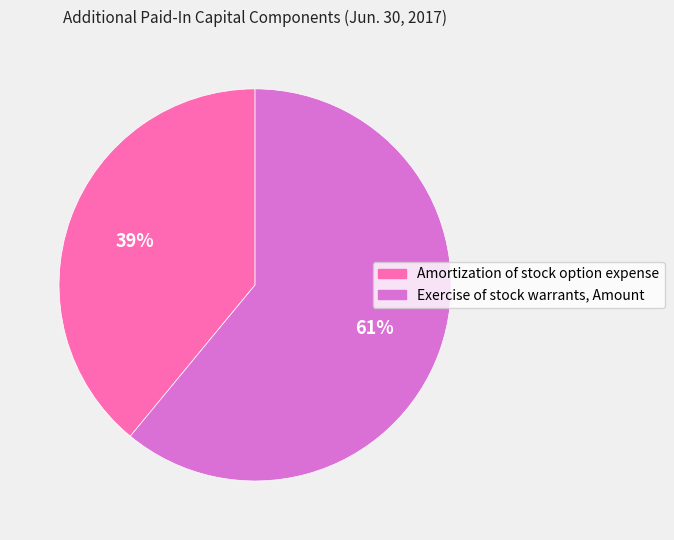

Which category accounts for the majority?

Exercise of stock warrants, Amount